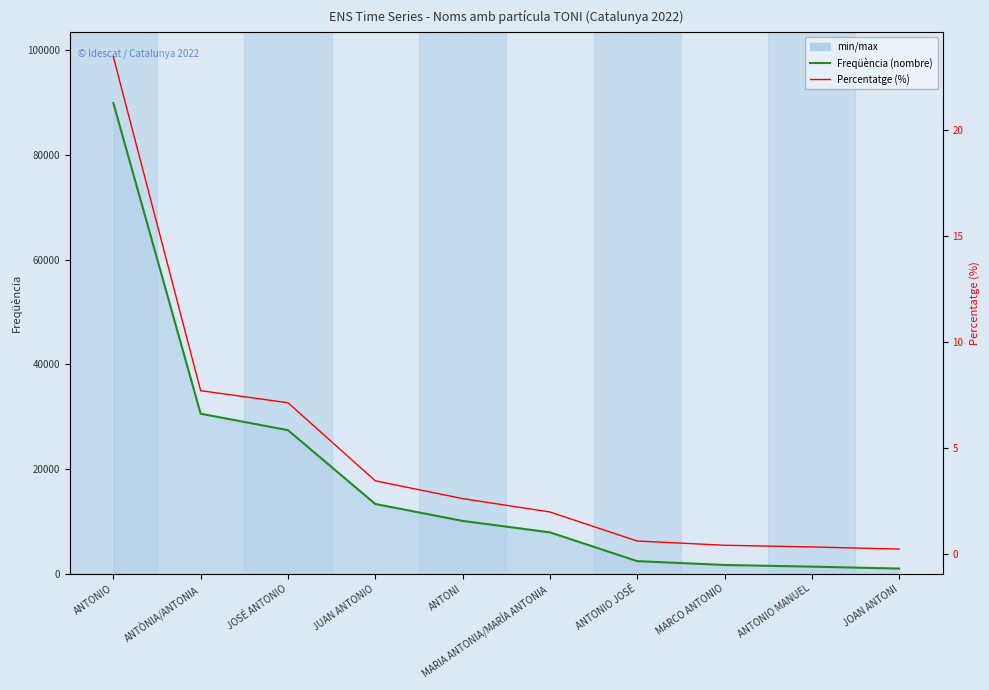

The Freqüència (nombre) series shows 10084.0 at ANTONI. True or false?

True